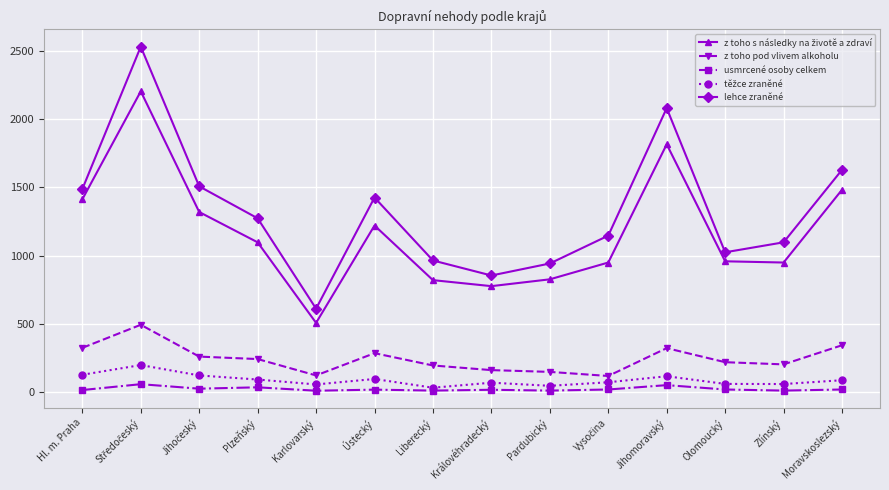

What is the maximum value shown in the chart?

2531